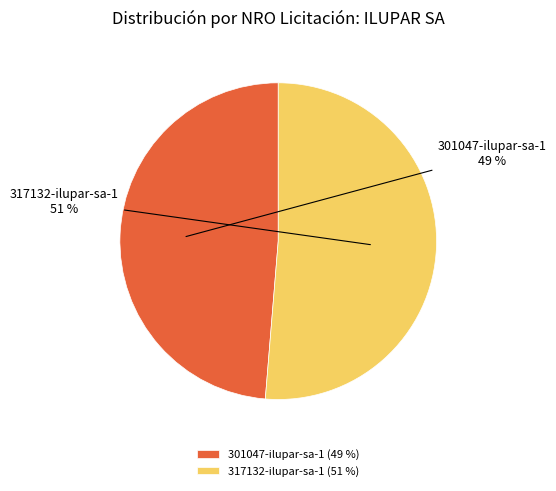

How many segments does this pie chart have?

2